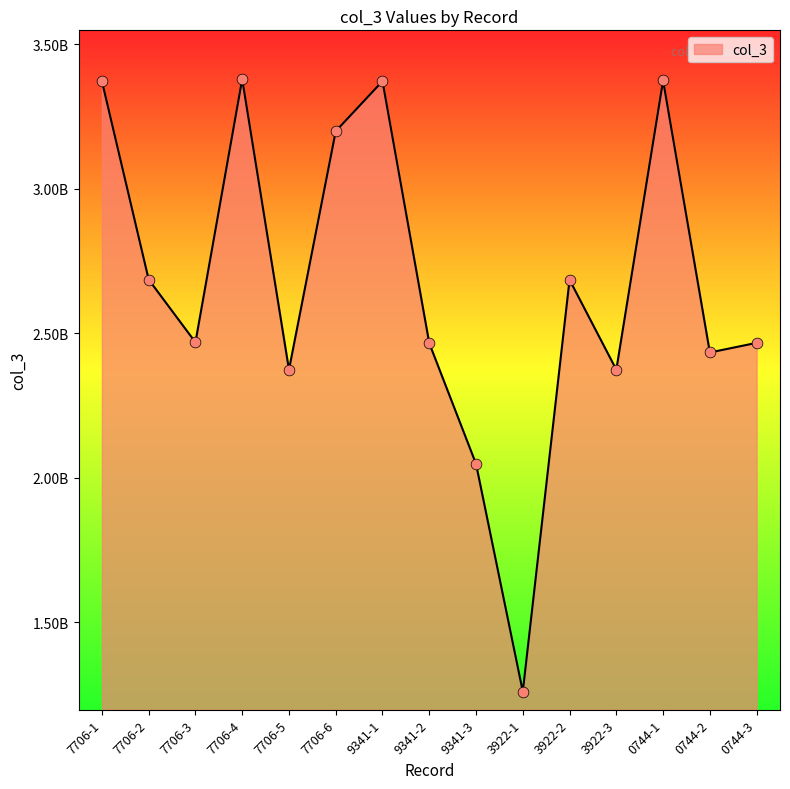

What is the change in value from 3922-1 to 0744-1?

+2115178117